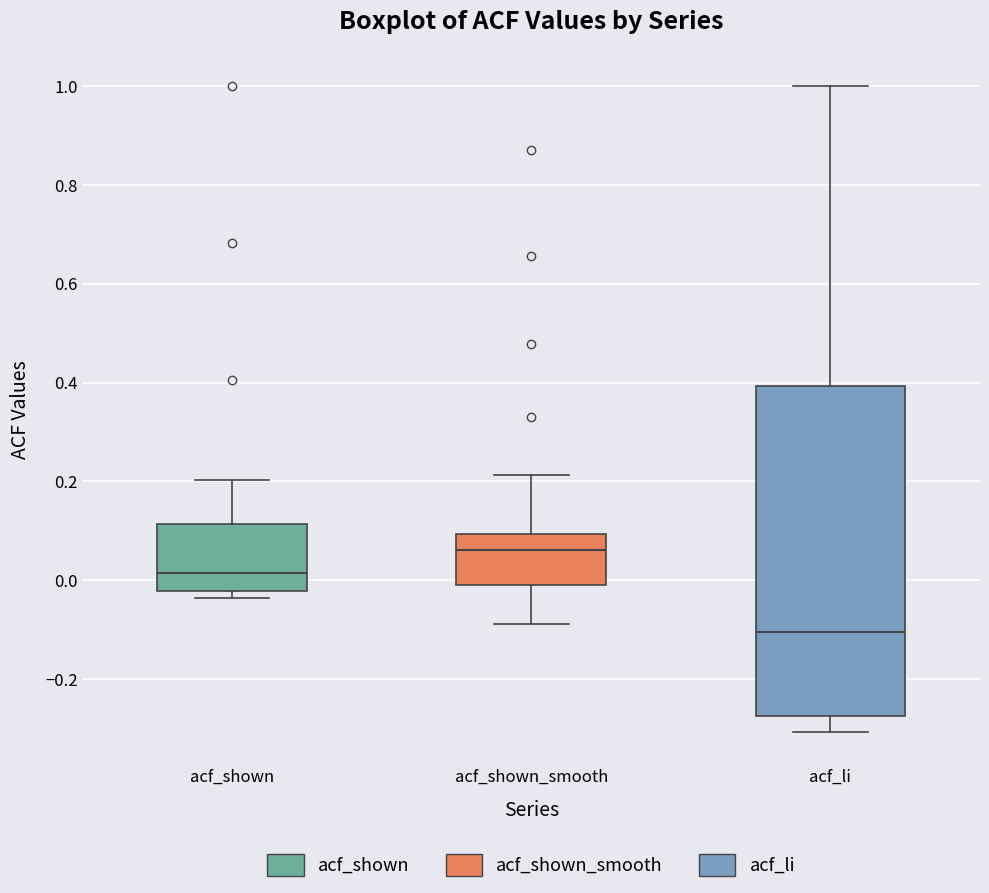

Where is the lower edge of the box for acf_shown_smooth on the y-axis? The values are not printed on the chart, so give them approximately, as read against the axis.

-0.02